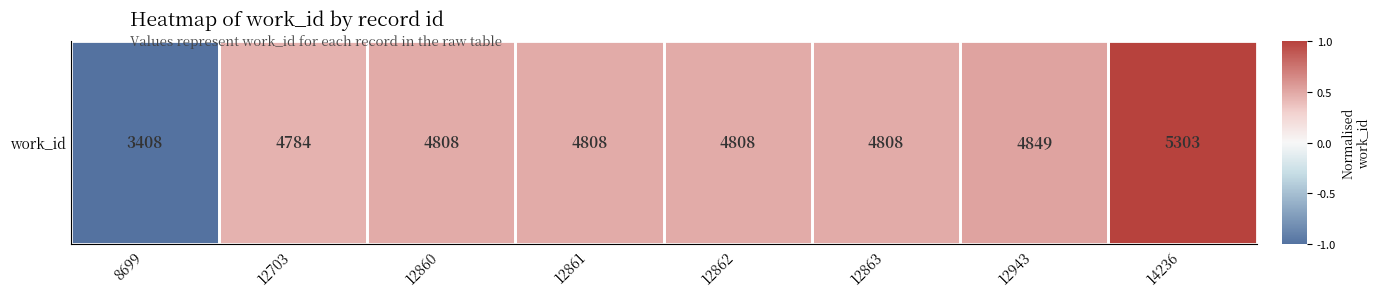

Count the values in the range 0 to 1.

7